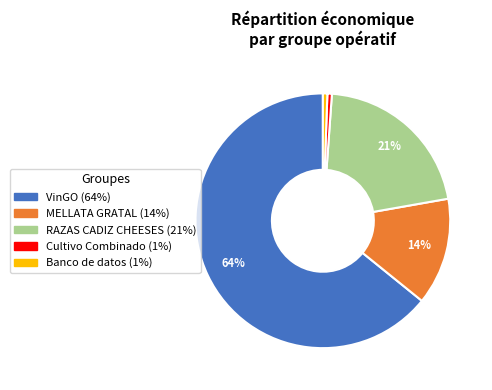

Is there any slice that represents more than half of the pie?

Yes